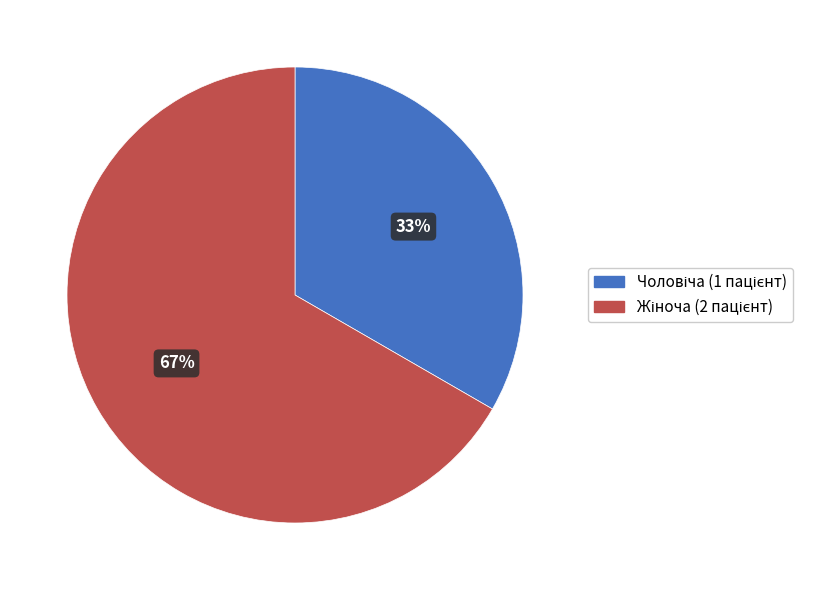

Is there any slice that represents more than half of the pie?

Yes